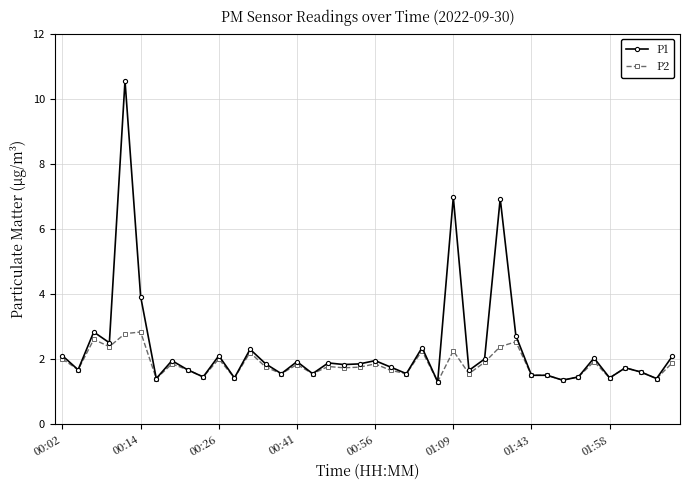

What is the maximum value for P1?

10.6